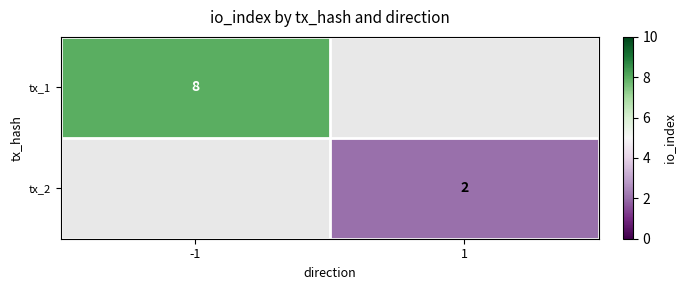

How many series are shown in this chart?

2